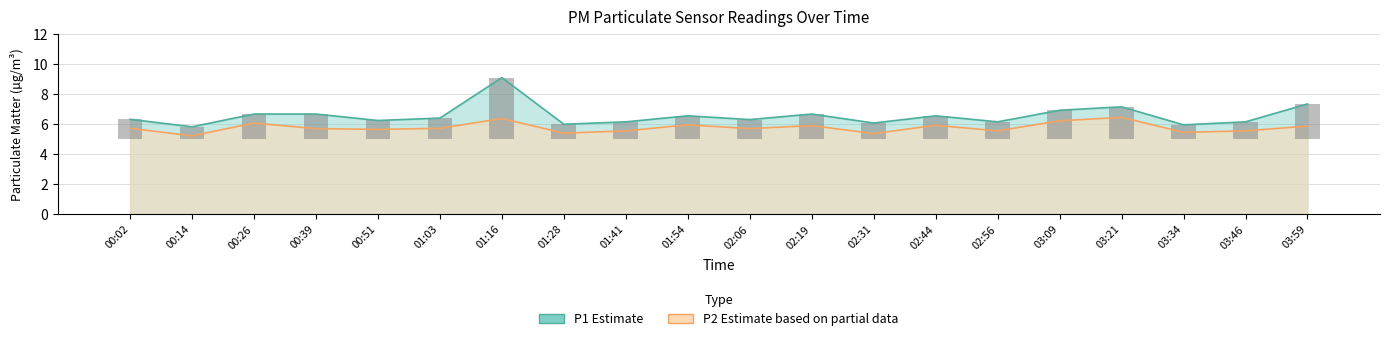

Reading left to right, what are all the values shown in this chart?

P1: 6.3	5.8	6.7	6.7	6.2	6.4	9.1	6.0	6.1	6.5	6.3	6.7	6.0	6.5	6.1	6.9	7.1	5.9	6.1	7.3
P2: 5.7	5.2	6.0	5.7	5.6	5.7	6.3	5.4	5.5	5.9	5.7	5.9	5.3	5.9	5.5	6.2	6.4	5.4	5.5	5.8